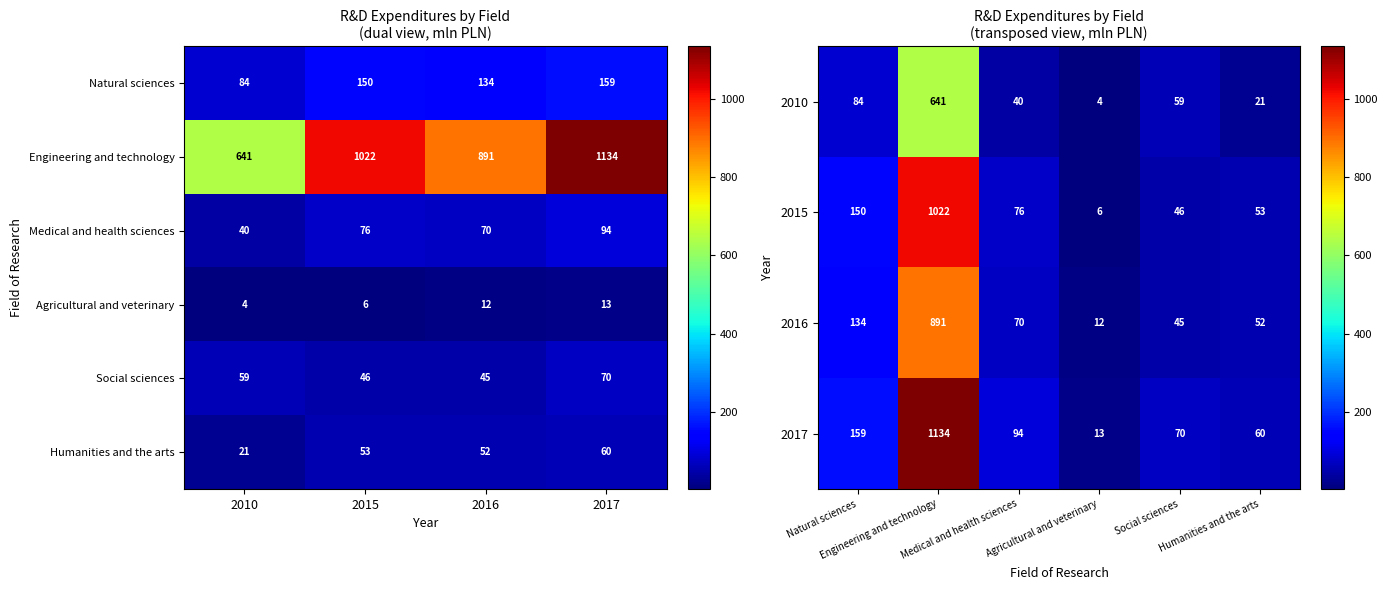

At which label does Humanities and the arts reach its peak?

2017